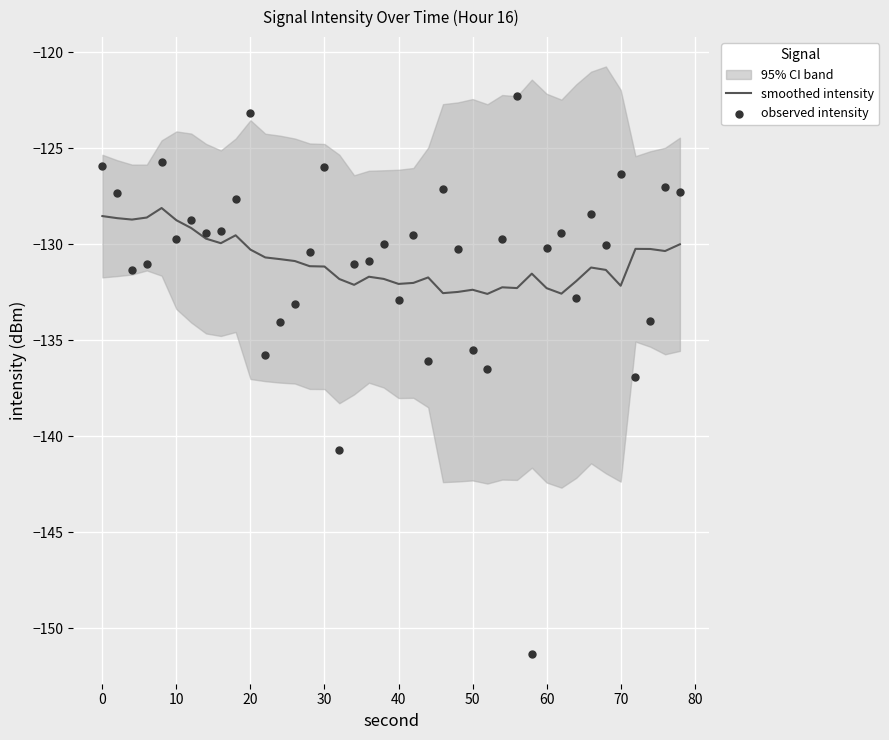

Which series has the widest spread of Y values?

observed intensity